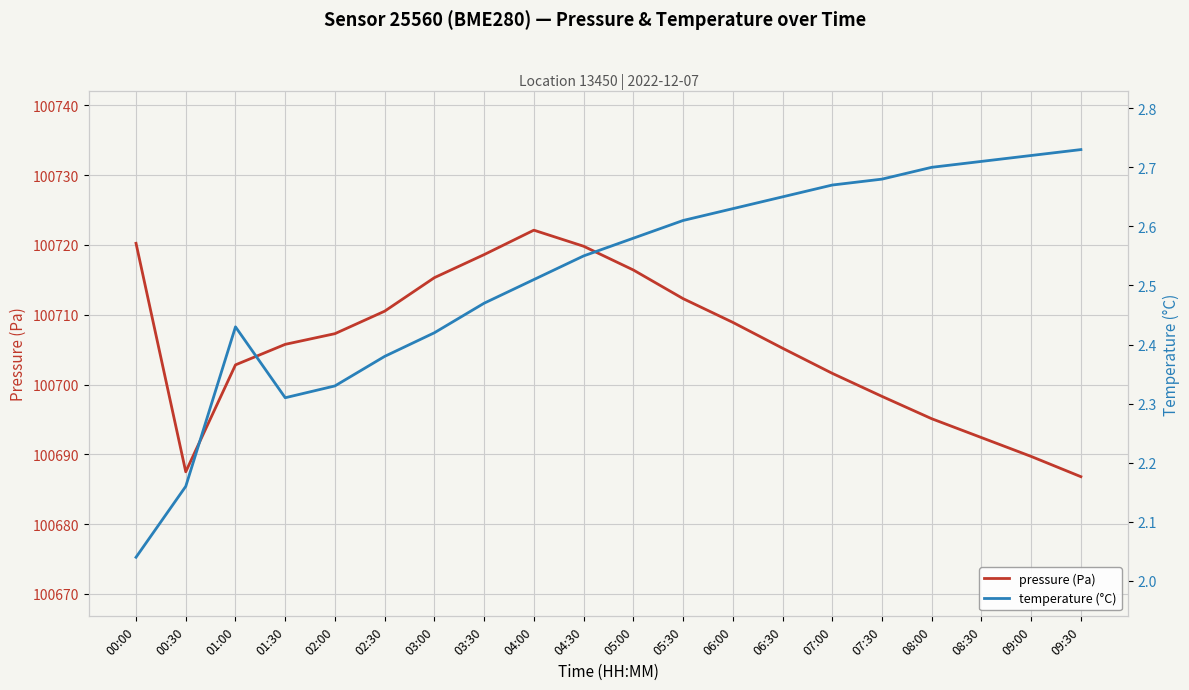

Which series has the largest total across all categories?

pressure (Pa)